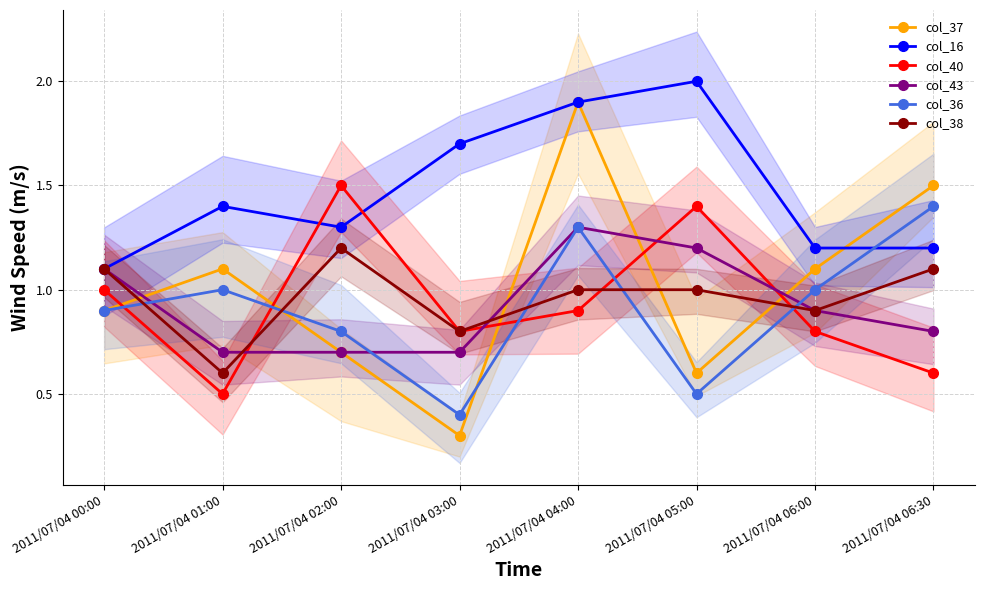

What is the difference between the col_40 values at 2011/07/04 06:00 and 2011/07/04 04:00?

0.1